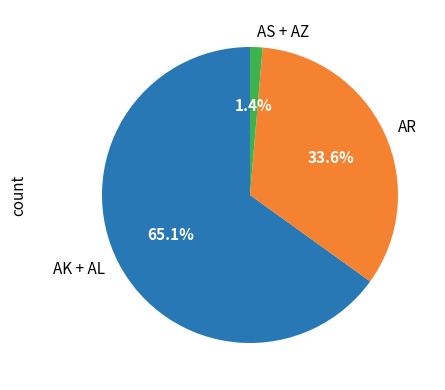

What is the smallest slice in the pie chart?

AS + AZ